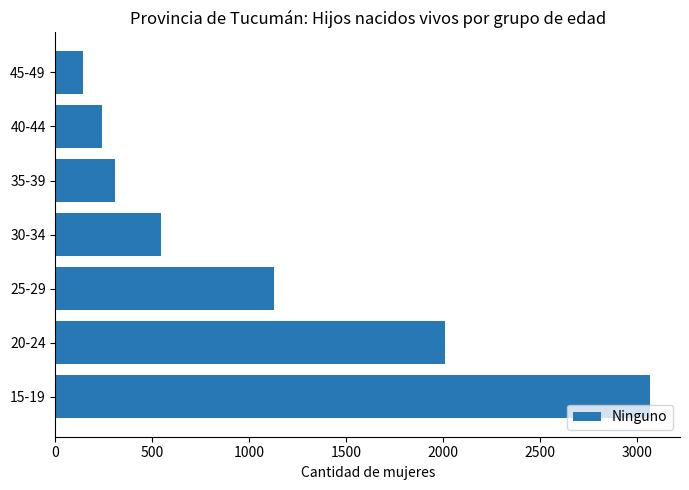

How many data points are less than 546?

3